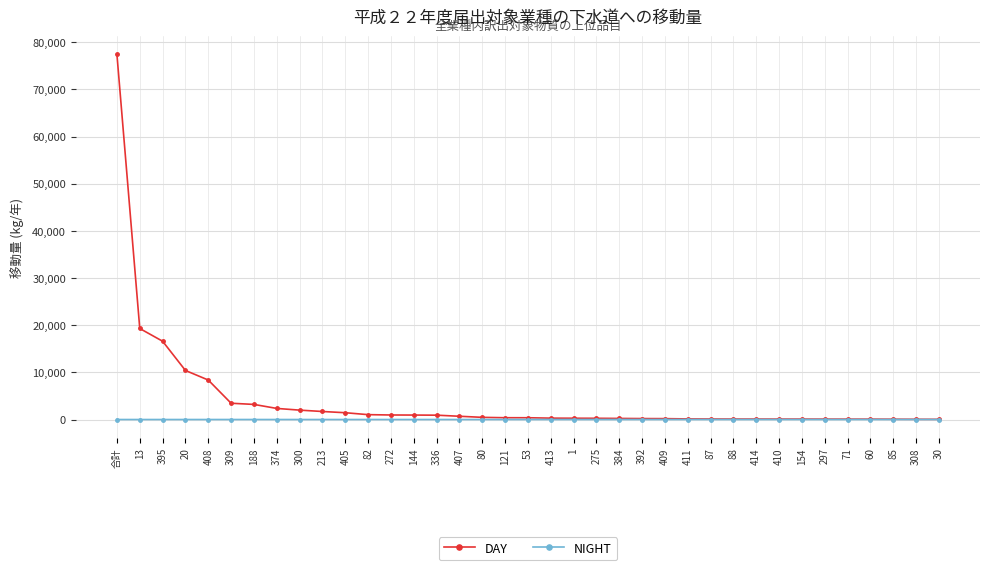

Which series has the largest range (max minus min)?

DAY